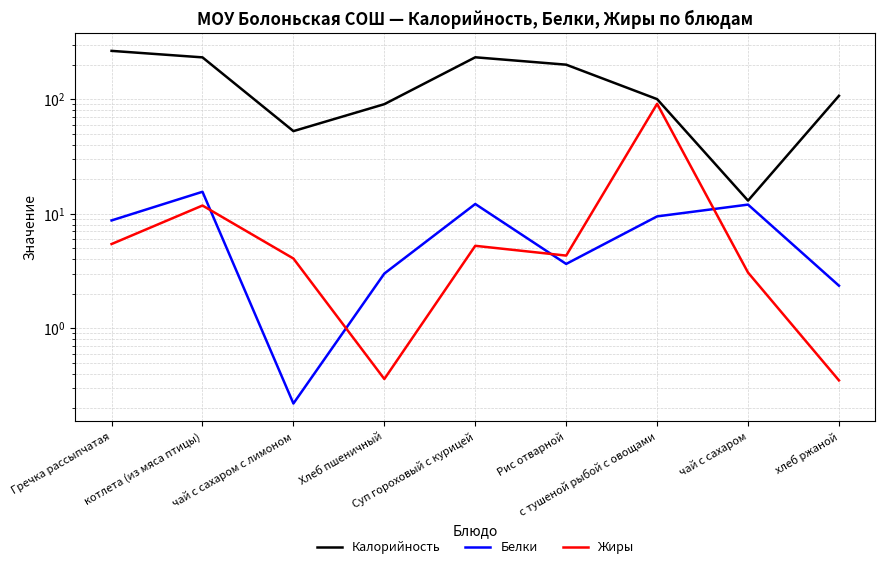

What is the label of the 9th point from the right?

Гречка рассыпчатая